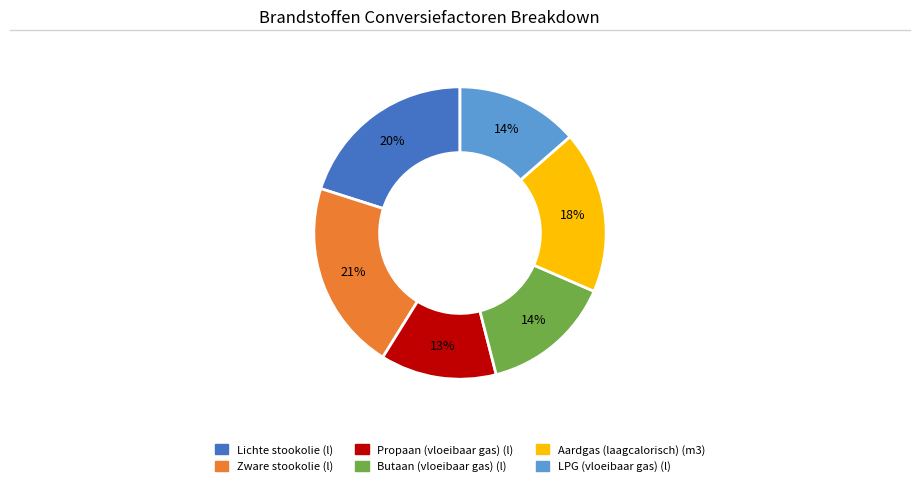

To the nearest percent, what percentage of the pie is Zware stookolie (l)?

21%